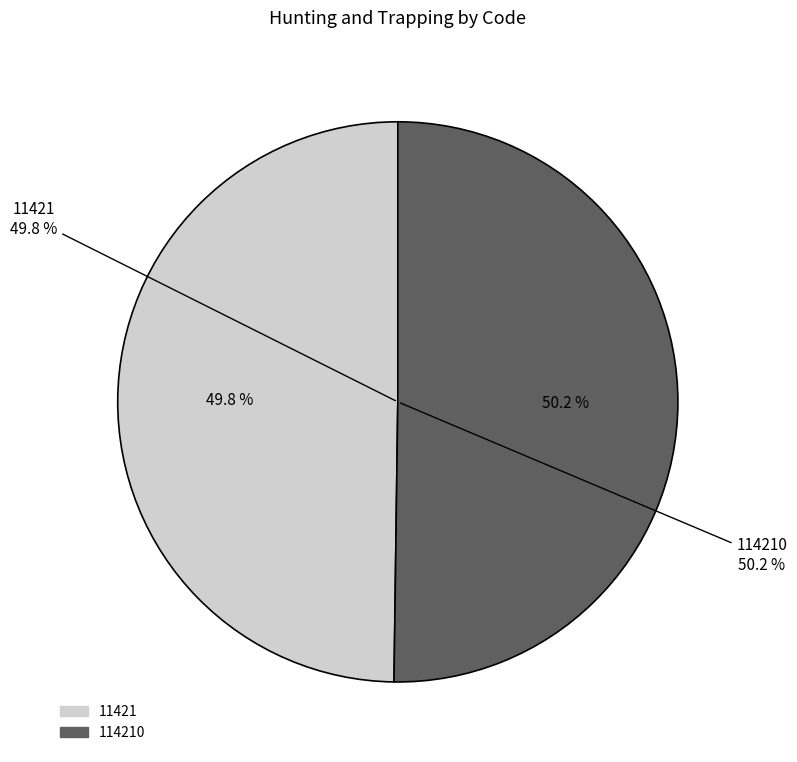

Which slice is the largest?

114210